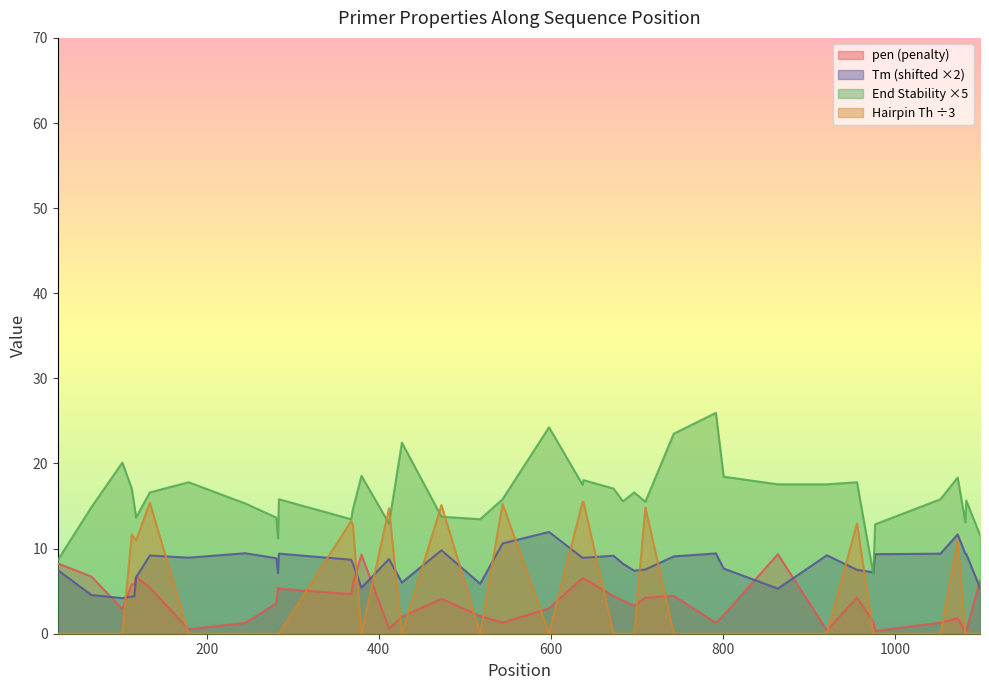

What is the maximum value for Tm (shifted ×2)?

12.0